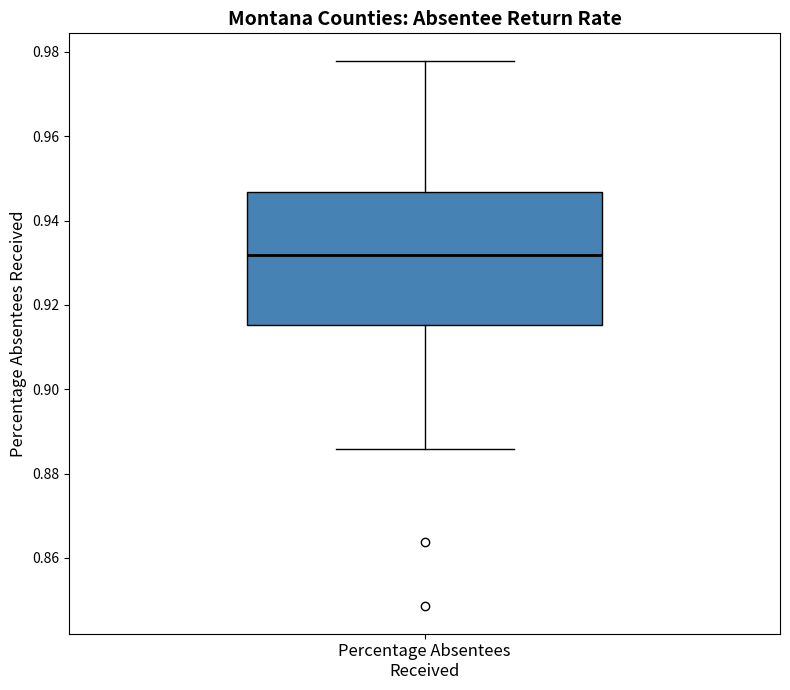

Transcribe this box plot: give where the median line is, the range the box spans, and where the two whiskers end, as read against the y-axis. The values are not printed on the chart, so give them approximately, as read against the axis.

median 0.932, box 0.916 to 0.946, whiskers 0.886 to 0.978